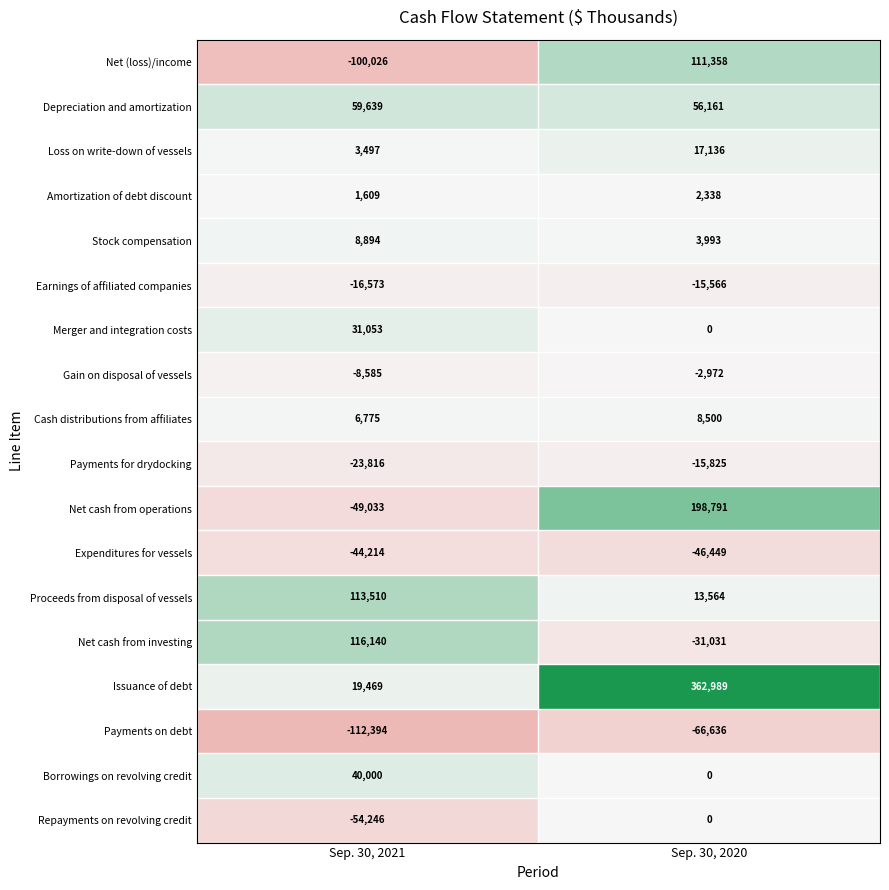

Which series has the widest spread of values?

Issuance of debt